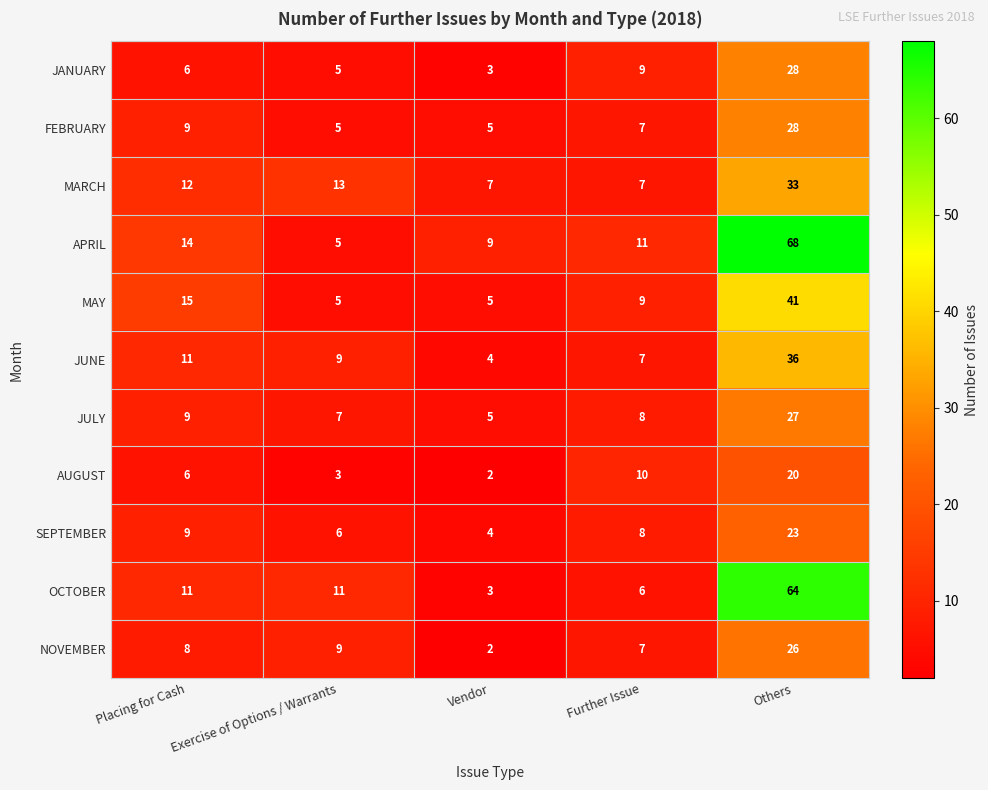

What is the average value of the SEPTEMBER series?

10